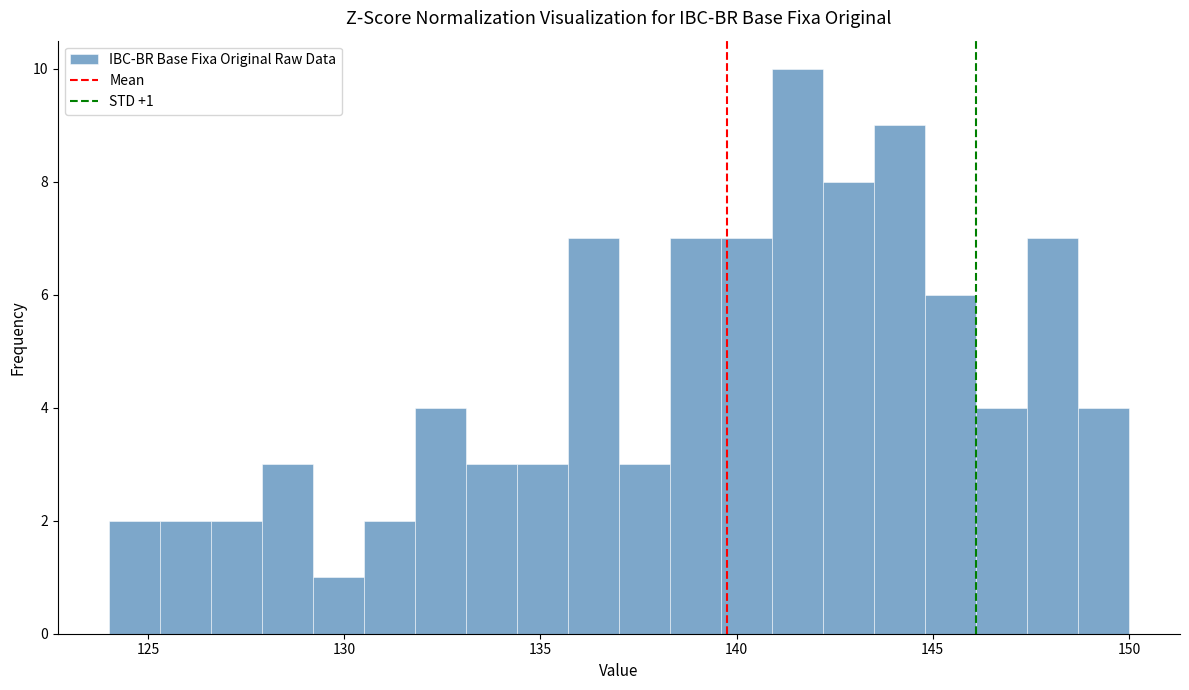

Around what value on the x-axis is the tallest bar? Give the approximate position of its centre, as read against the axis.

141.5